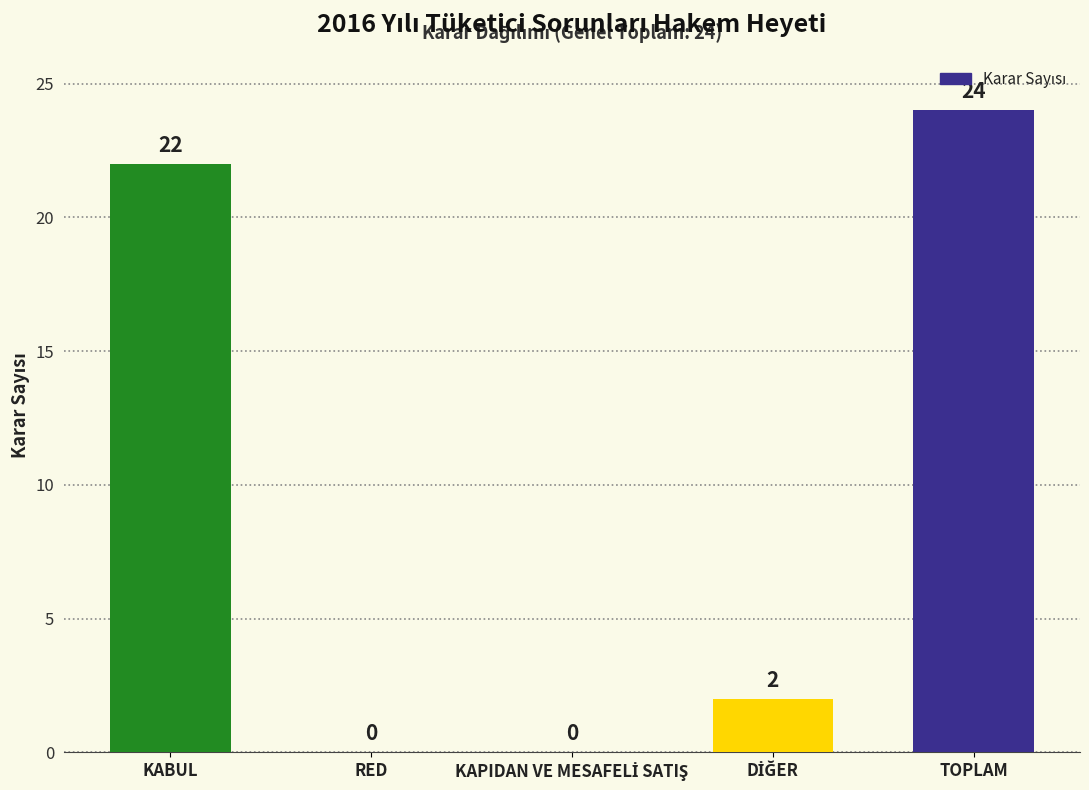

At which category does the chart reach its peak across all series?

TOPLAM